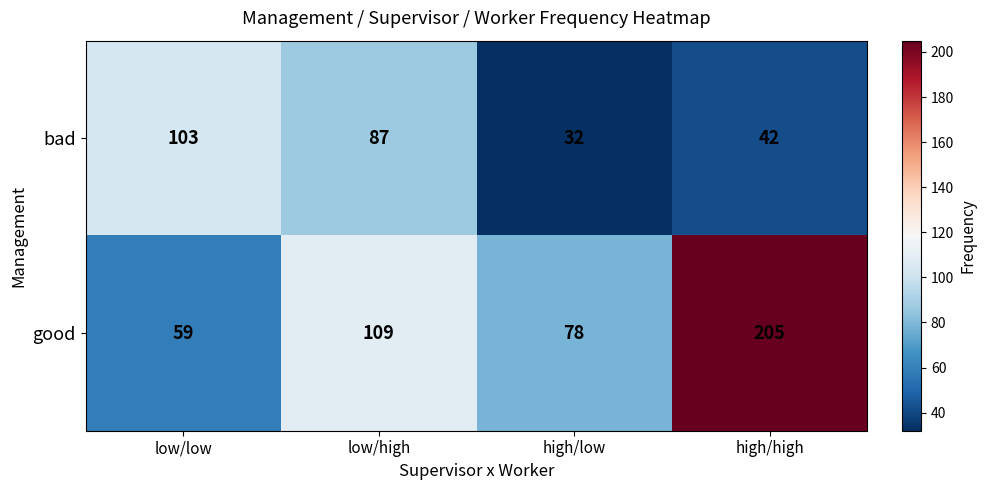

What is the total value across all series at low/high?

196